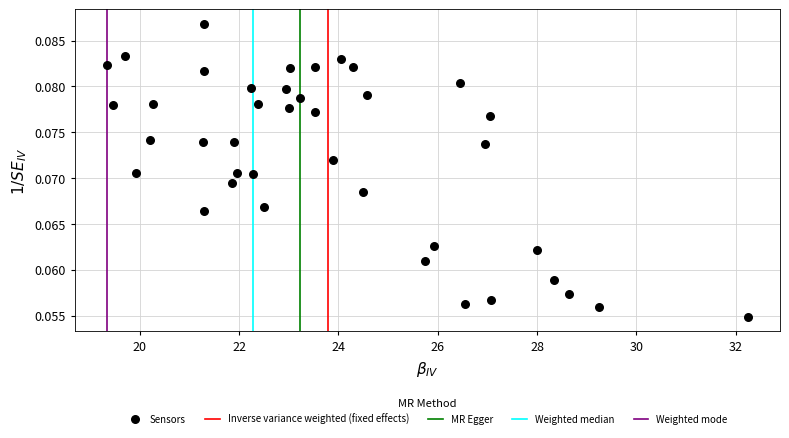

What is the range of X values (max minus min)?

12.9